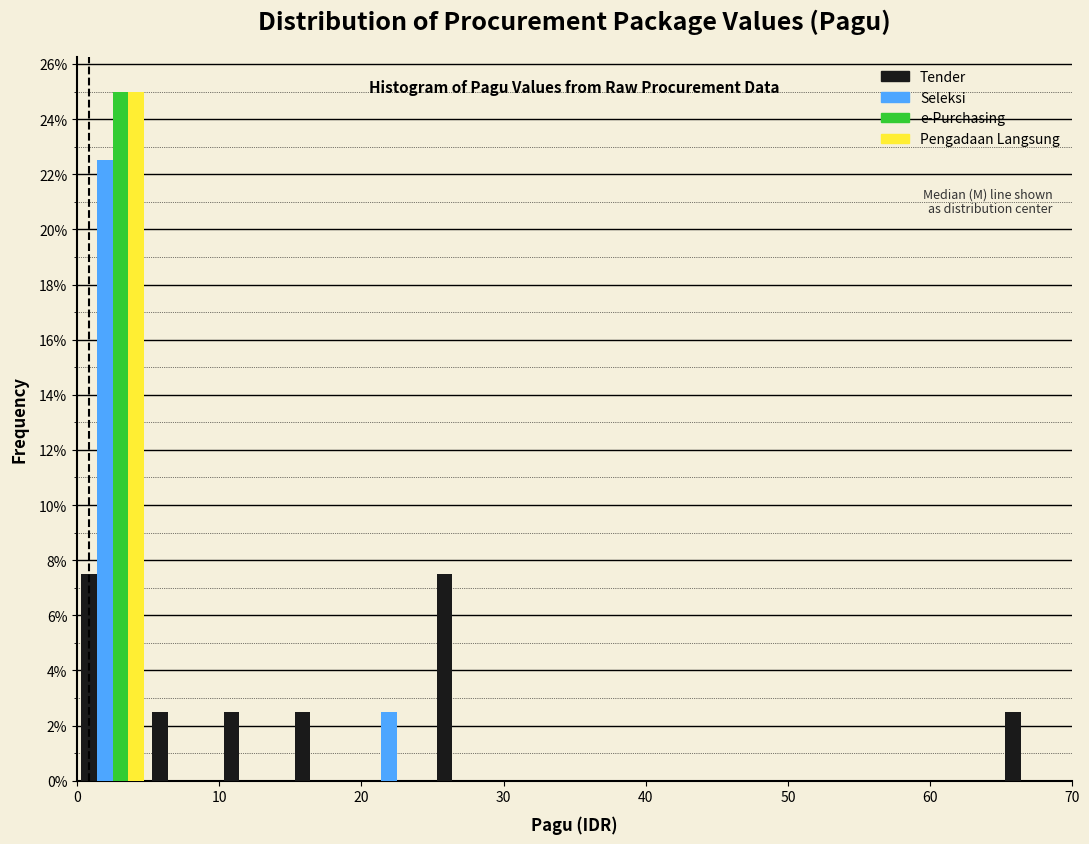

What is the height of the Seleksi bar covering 20 to 25 on the x-axis? The values are not printed on the chart, so give them approximately, as read against the axis.

2.6